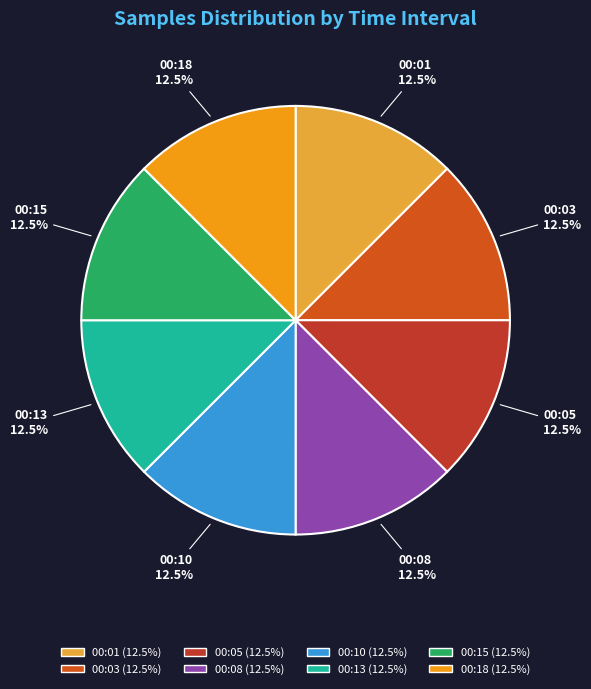

Do 00:15 and 00:01 together represent more than half of the pie?

No